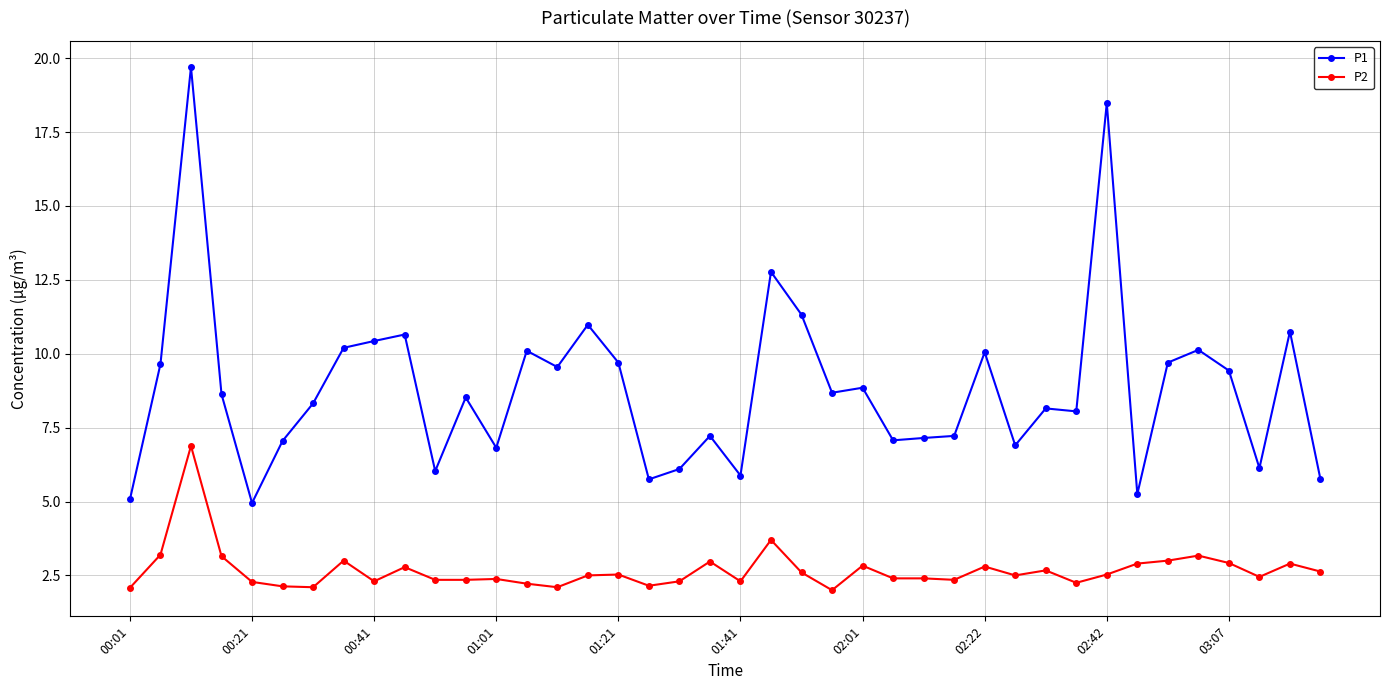

True or false: P2 and P1 intersect in this chart.

False